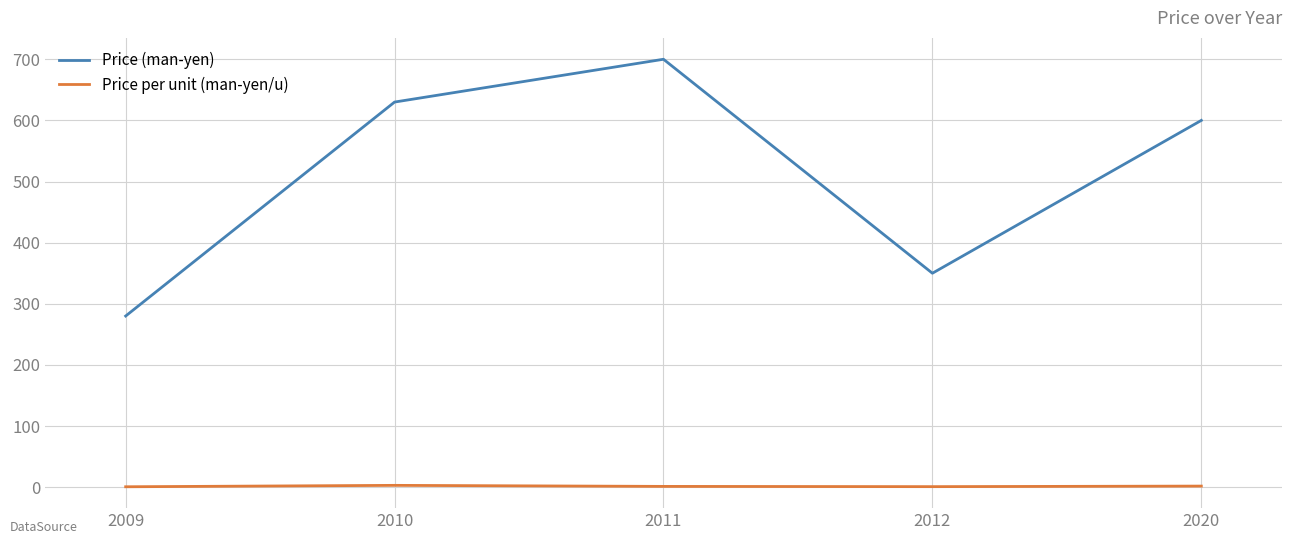

True or false: Price per unit (man-yen/u) and Price (man-yen) intersect in this chart.

False